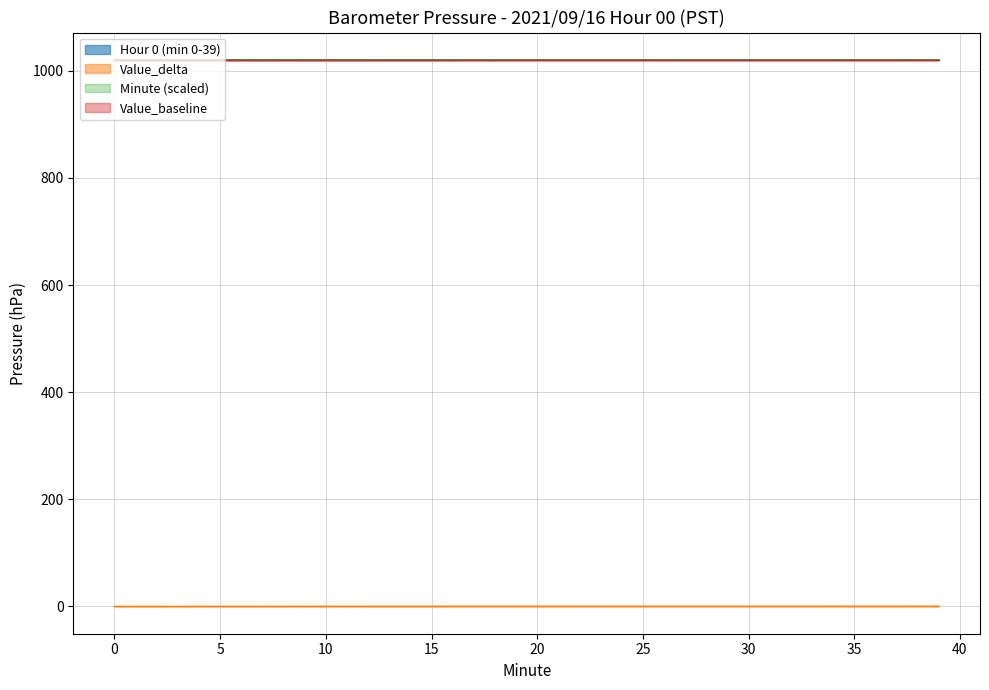

In Value_delta, how many points are lower than both neighbors (excluding endpoints)?

6